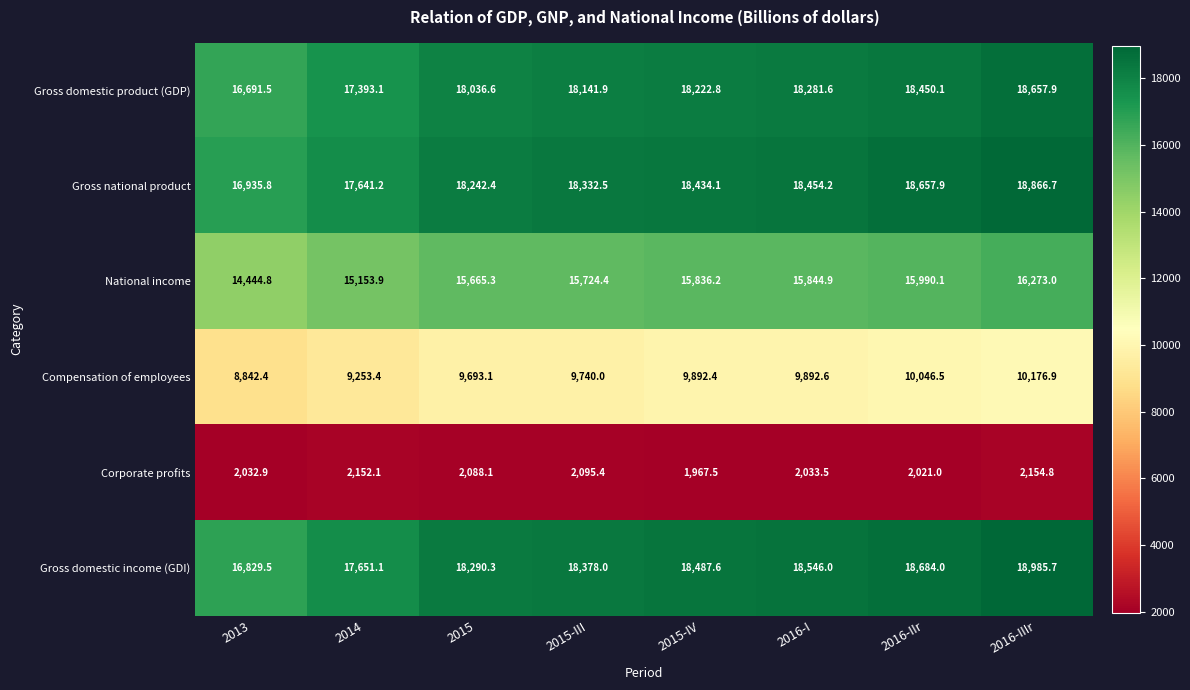

Which series has the widest spread of values?

Gross domestic income (GDI)